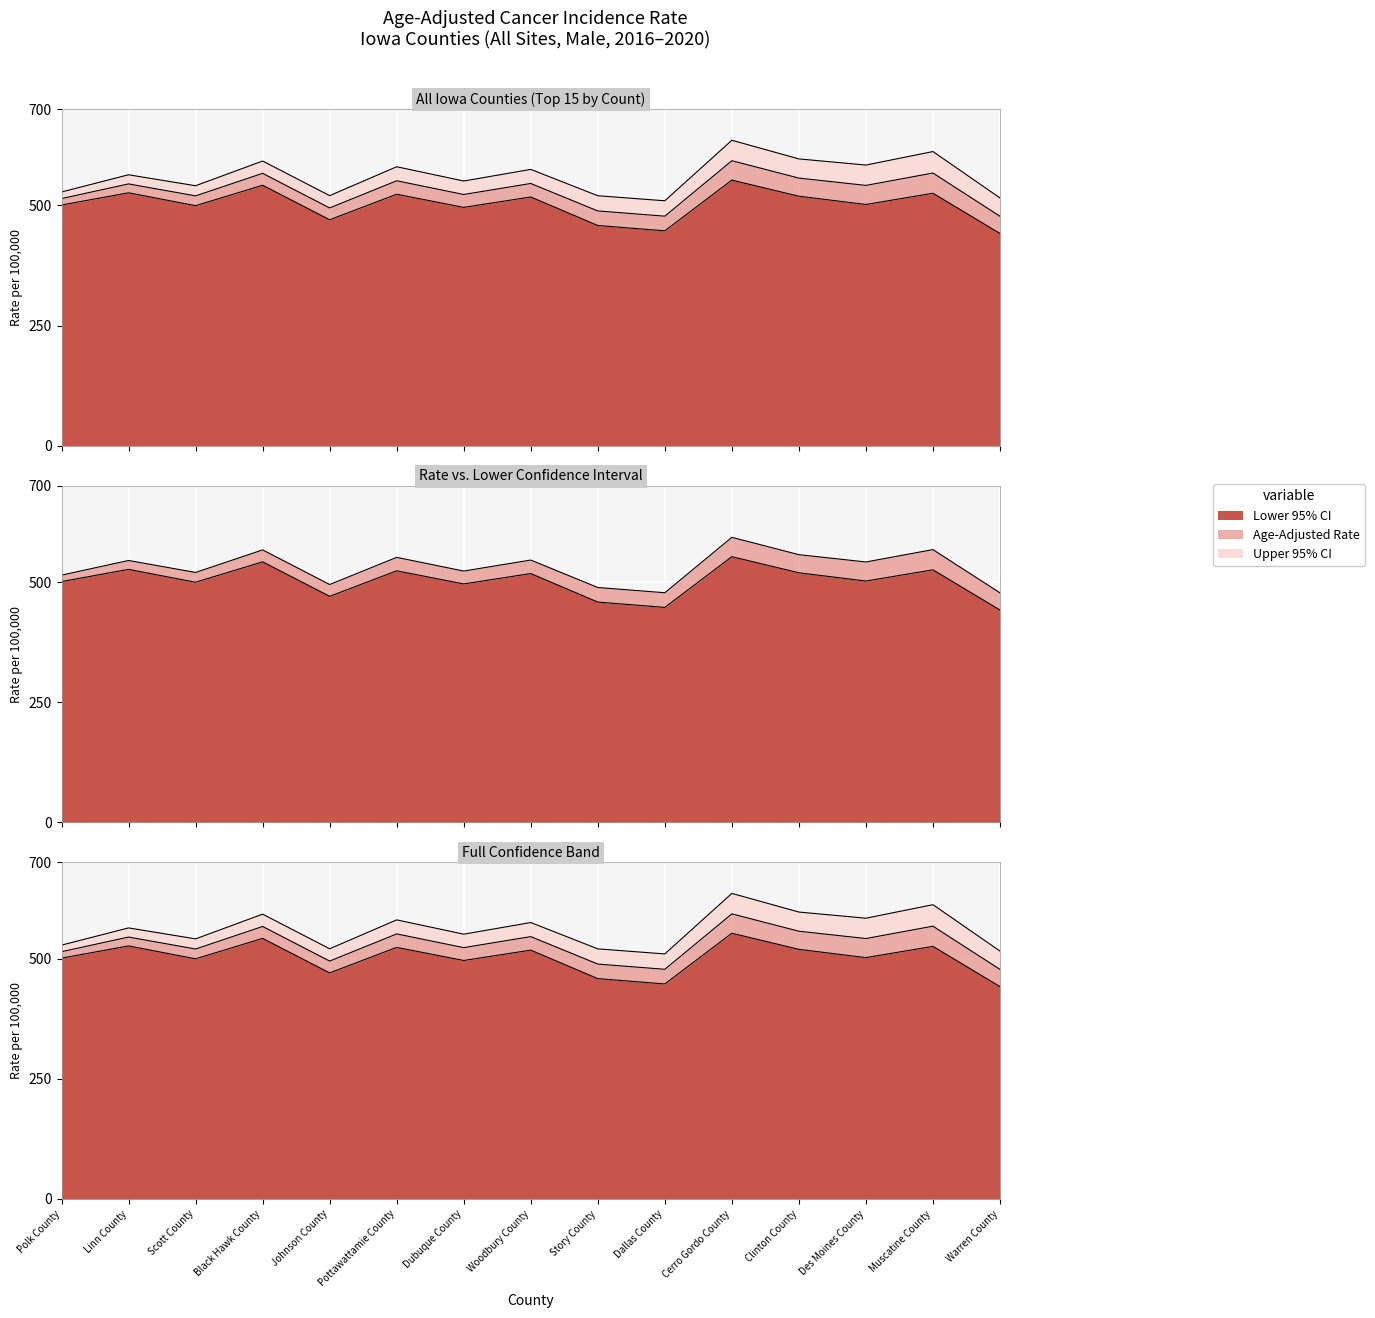

What is the difference between the Age-Adjusted Rate values at Dallas County and Cerro Gordo County?

115.3